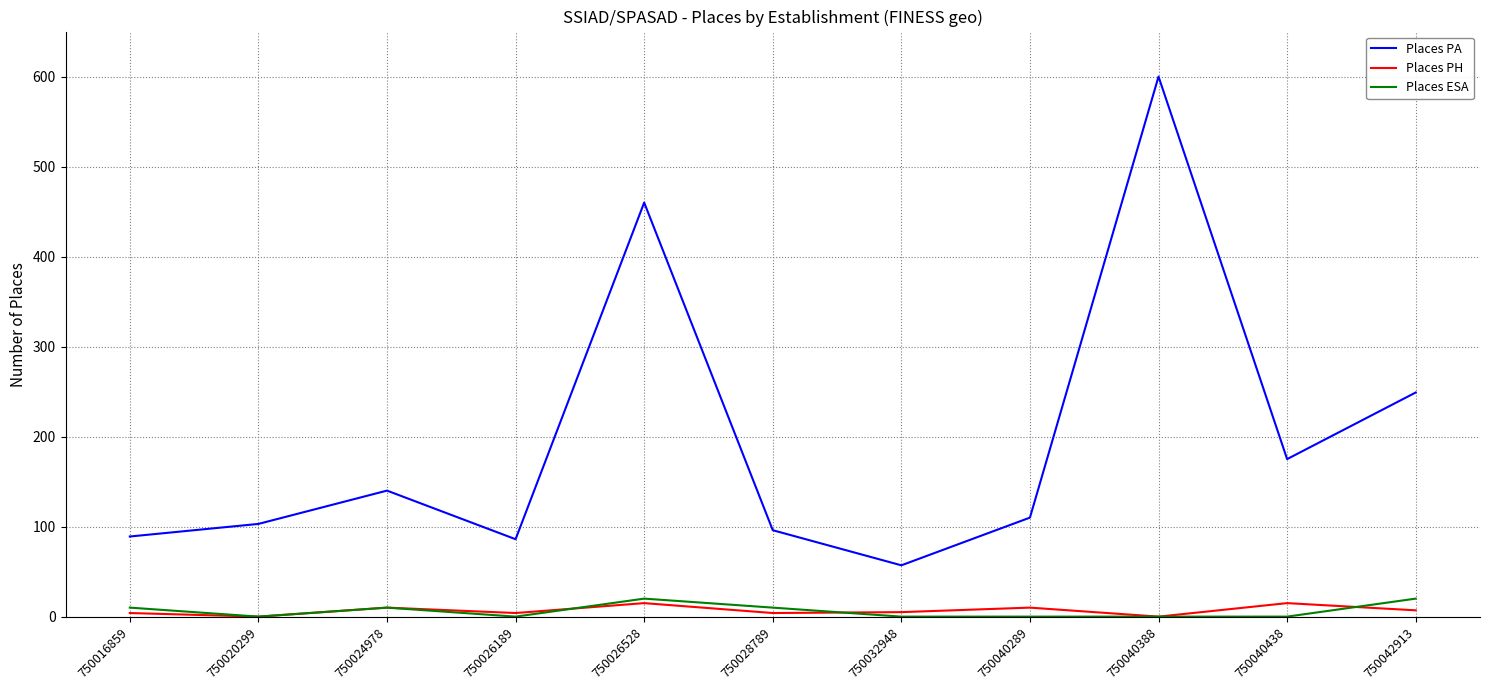

The Places ESA series shows 0 at 750040388. True or false?

True